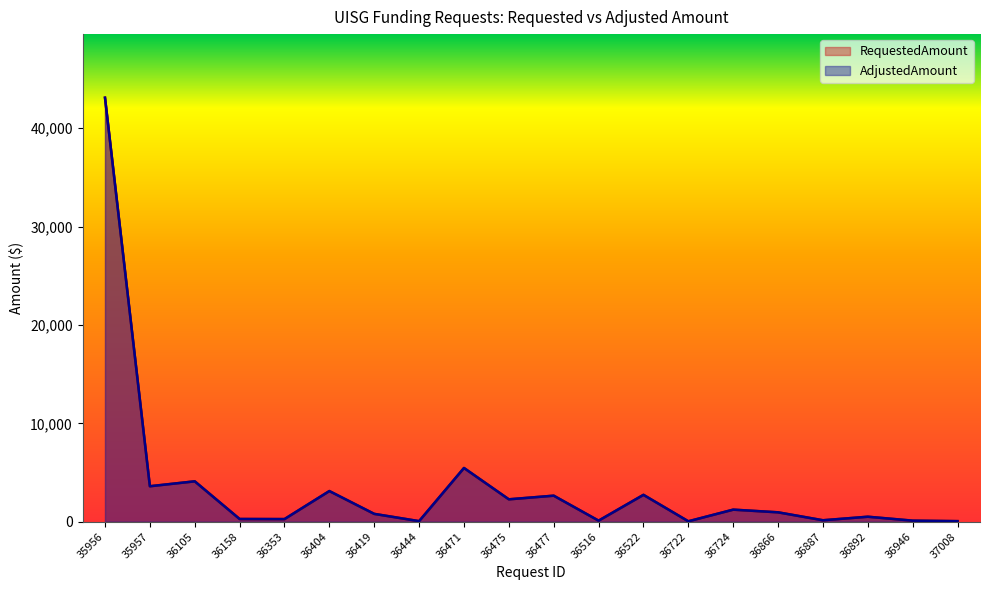

Reading left to right, extract all data points from this chart.

RequestedAmount: 43110.0	3600.0	4100.0	270.0	260.0	3110.0	790.0	50.0	5455.8	2270.0	2640.0	100.0	2725.0	35.0	1220.0	947.3	140.0	500.0	100.0	50.0
AdjustedAmount: 43110.0	3600.0	4100.0	270.0	260.0	3110.0	790.0	50.0	5455.8	2270.0	2640.0	100.0	2725.0	35.0	1220.0	947.3	140.0	500.0	100.0	50.0